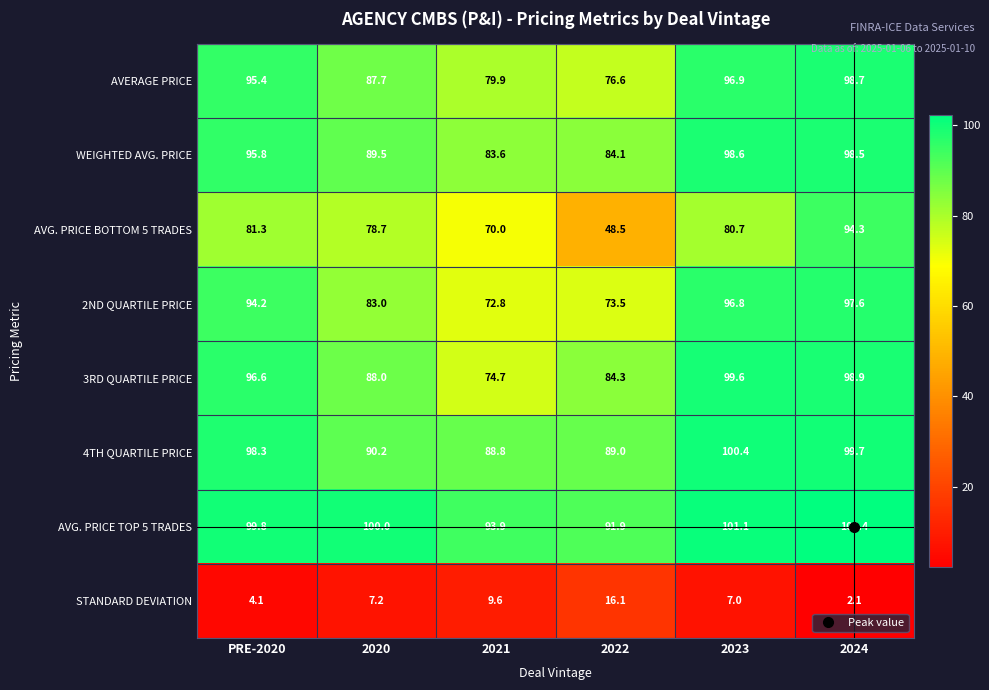

Between 2022 and 2023, which series saw the biggest shift?

AVG. PRICE BOTTOM 5 TRADES